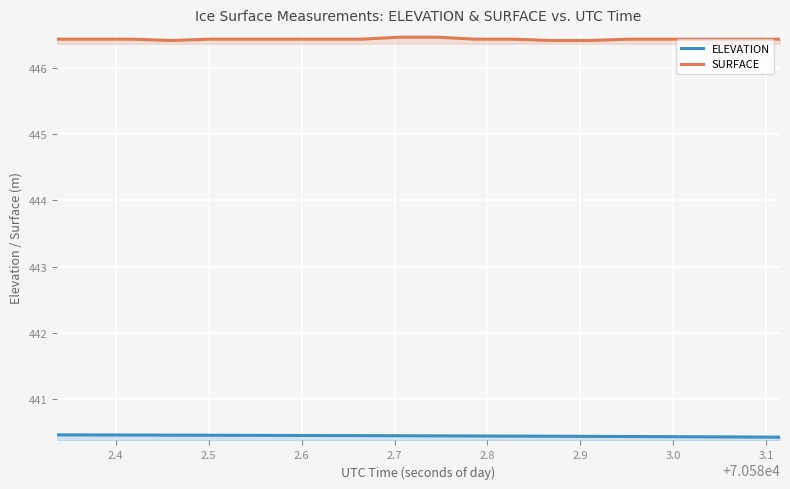

Reading right to left, list all the values displayed in this chart.

ELEVATION: 440.4	440.4	440.4	440.4	440.4	440.4	440.4	440.4	440.4	440.4	440.4	440.4	440.4	440.4	440.4	440.4	440.4	440.4	440.5	440.5
SURFACE: 446.4	446.4	446.4	446.4	446.4	446.4	446.4	446.4	446.4	446.5	446.5	446.4	446.4	446.4	446.4	446.4	446.4	446.4	446.4	446.4